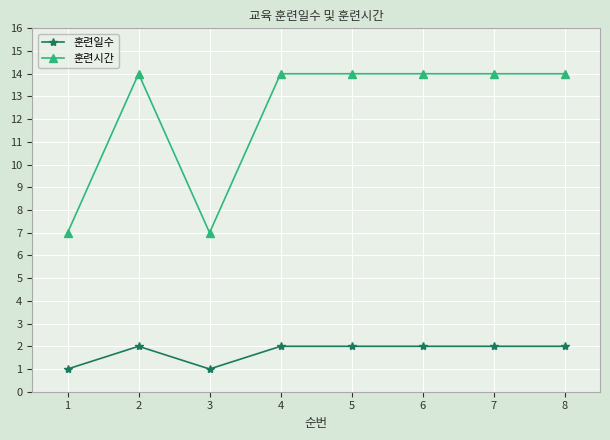

True or false: 훈련일수 has more than 0 interior local peaks.

True